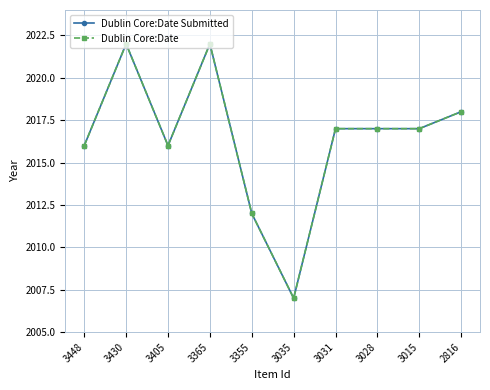

Is this an area chart (filled region under the line)?

No